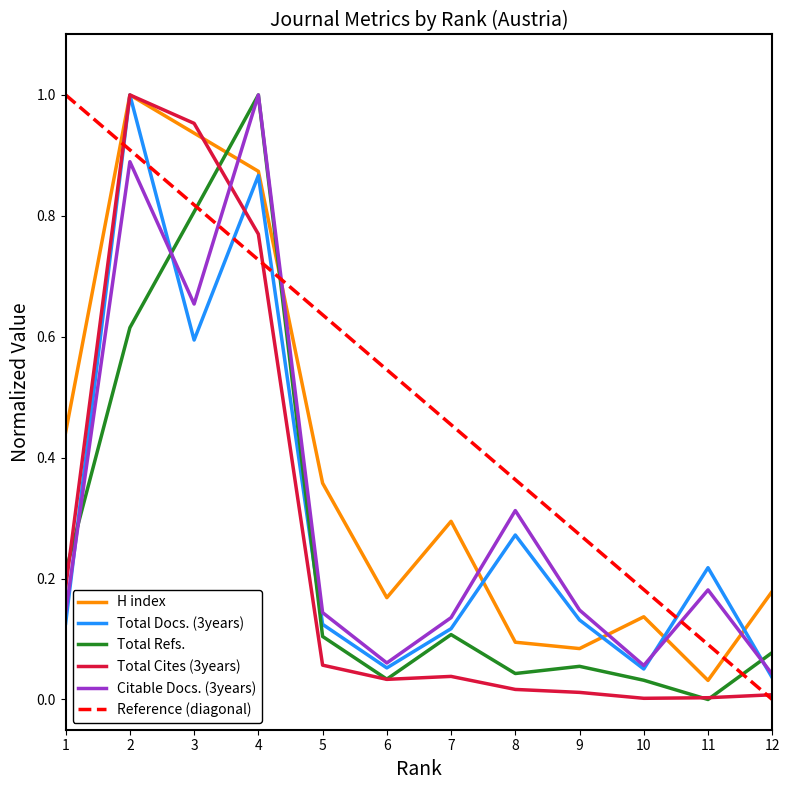

How many intersections are there between Reference (diagonal) and H index?

3